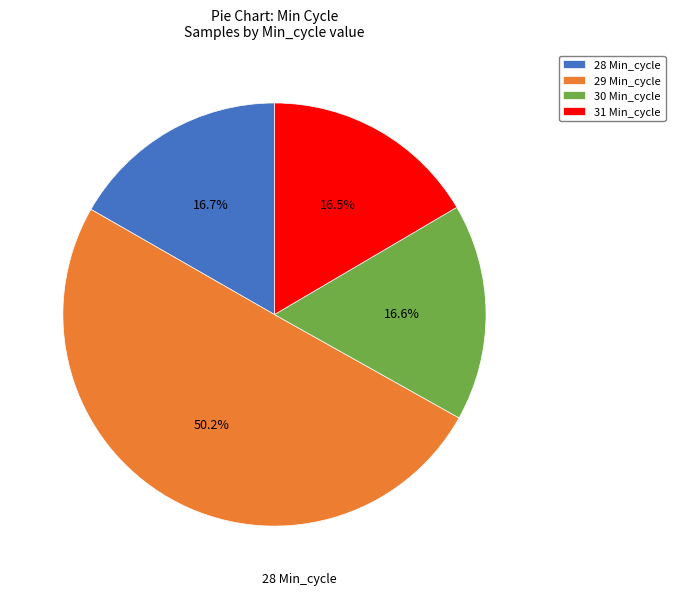

Is 30 Min_cycle the majority of the pie?

No